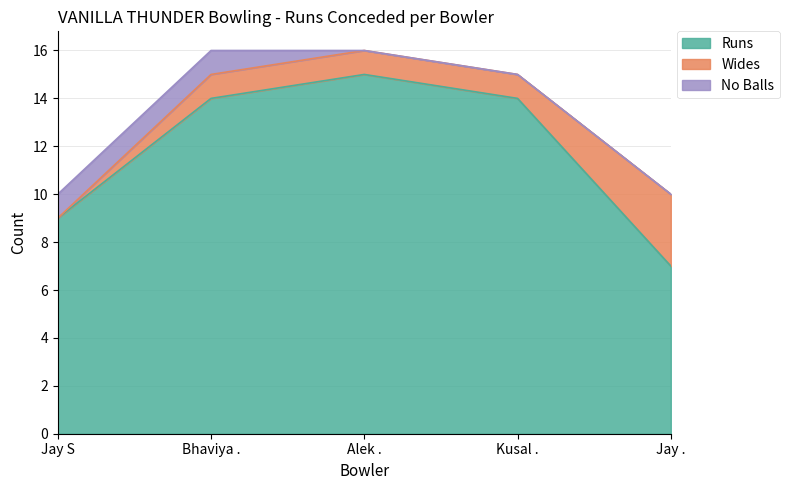

What is the label of the 2nd point from the right?

Kusal .